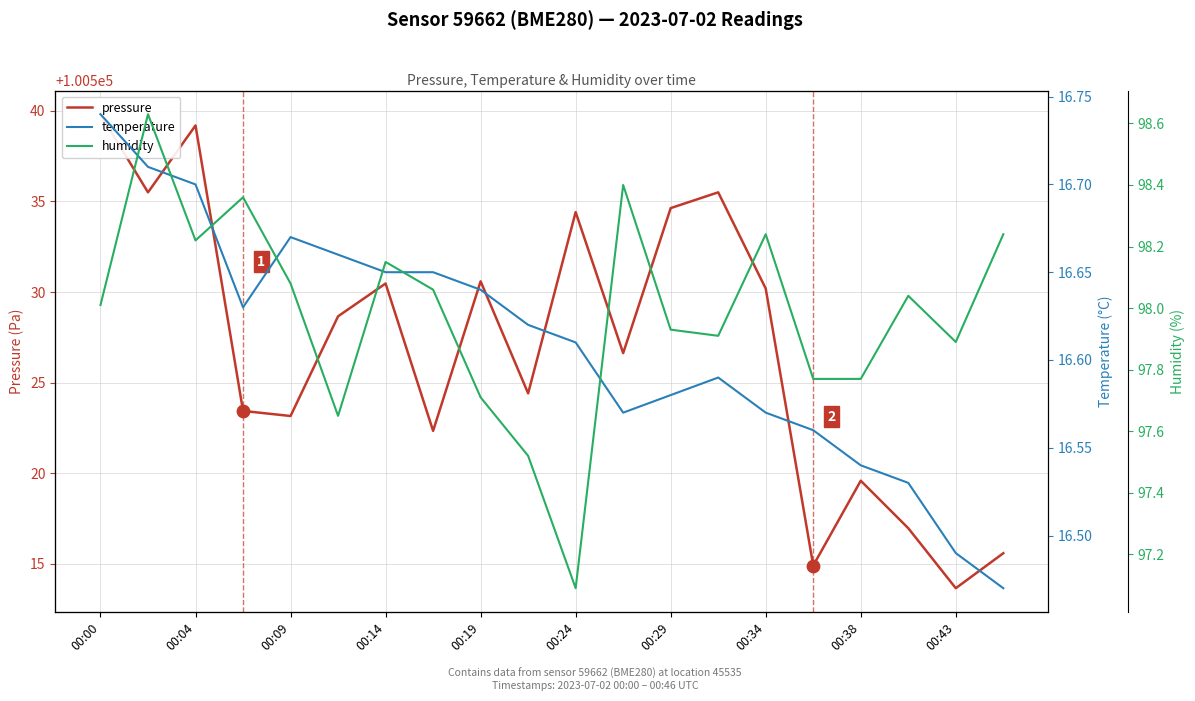

At how many categories does at least one series exceed 20665?

20